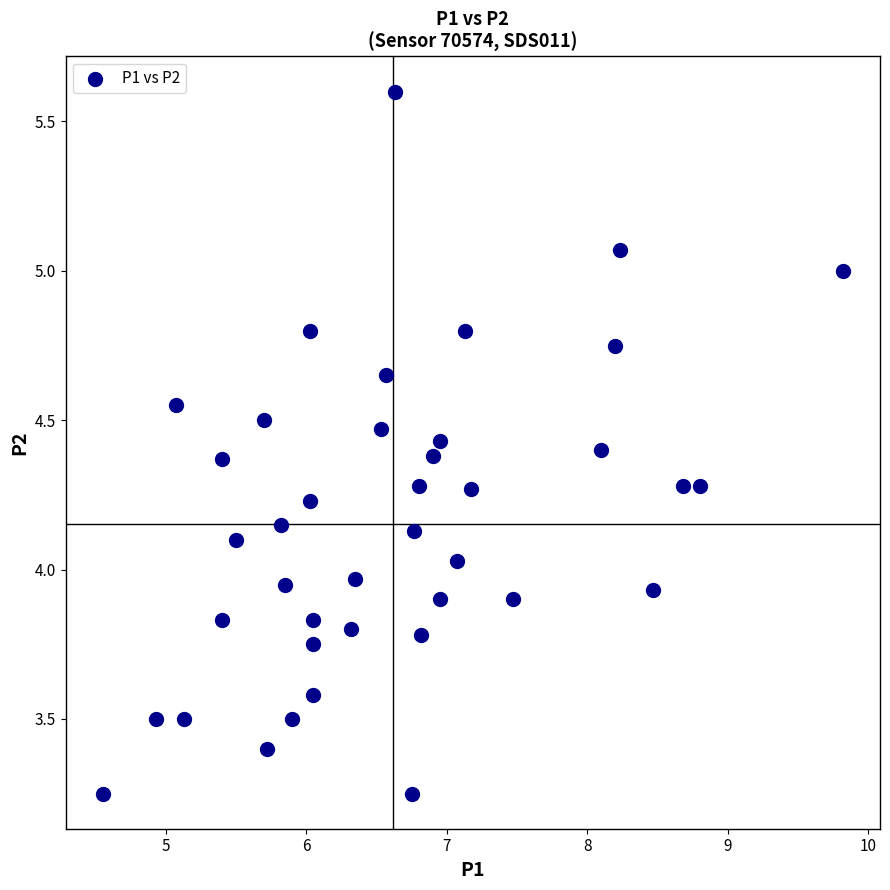

What is the range of X values (max minus min)?

5.3